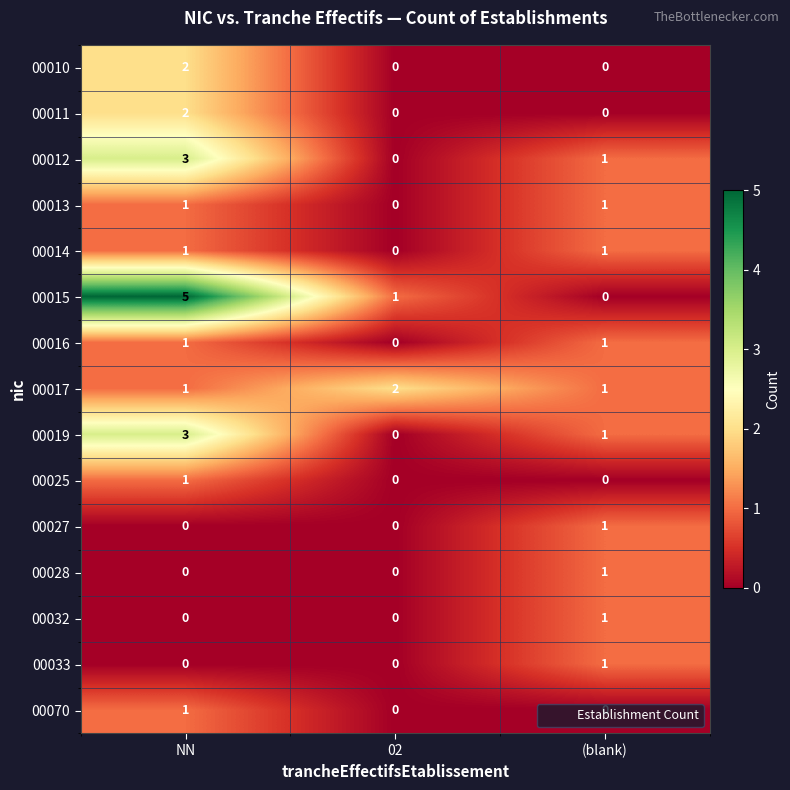

Between NN and (blank), which series saw the biggest shift?

00015